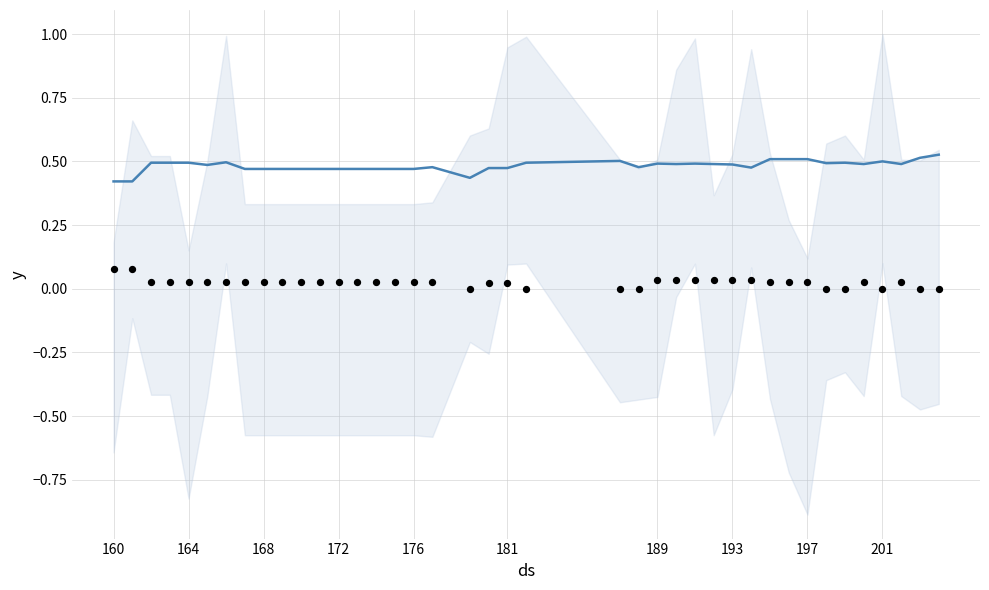

What is the total value across all series at 181?

0.5